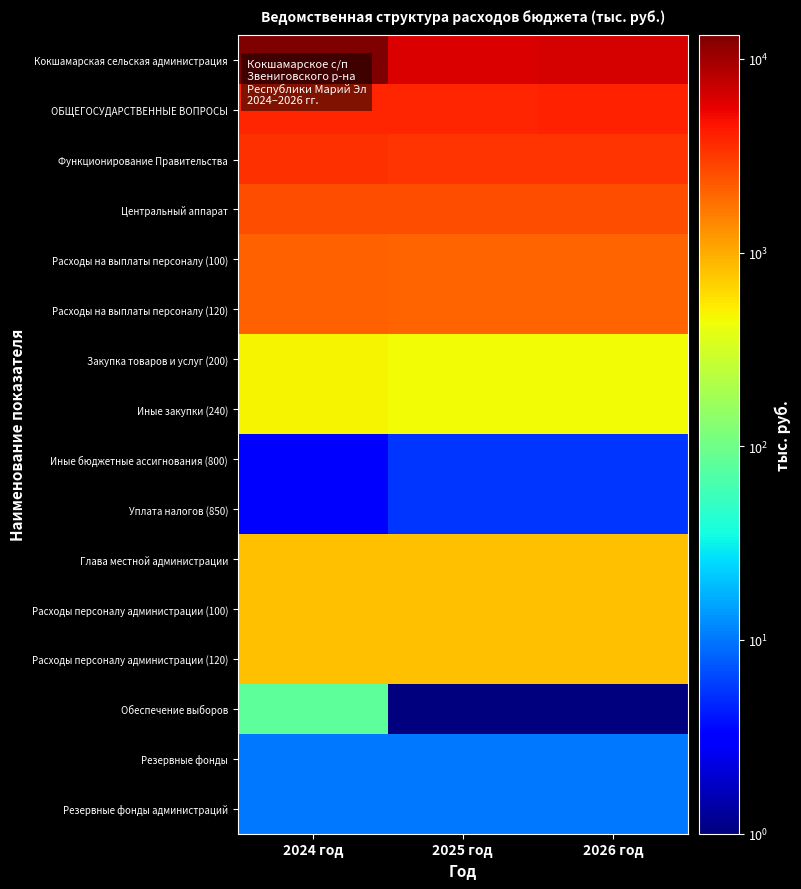

List the series in order of their peak value, highest first.

Кокшамарская сельская администрация, ОБЩЕГОСУДАРСТВЕННЫЕ ВОПРОСЫ, Функционирование Правительства, Центральный аппарат, Расходы на выплаты персоналу (100), Расходы на выплаты персоналу (120), Глава местной администрации, Расходы персоналу администрации (100), Расходы персоналу администрации (120), Закупка товаров и услуг (200), Иные закупки (240), Обеспечение выборов, Резервные фонды, Резервные фонды администраций, Иные бюджетные ассигнования (800), Уплата налогов (850)